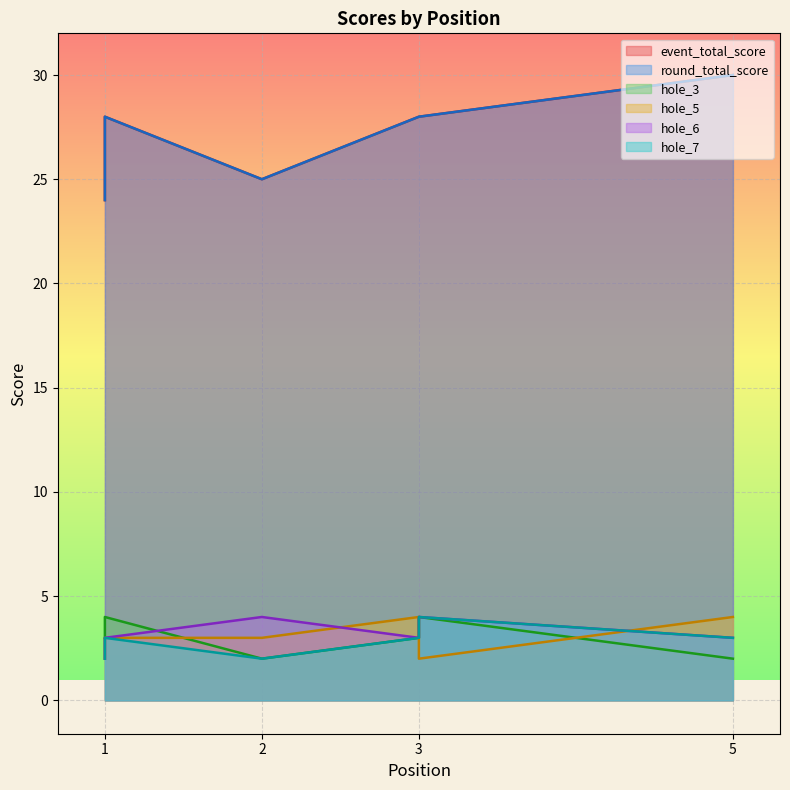

True or false: event_total_score and hole_5 intersect in this chart.

False